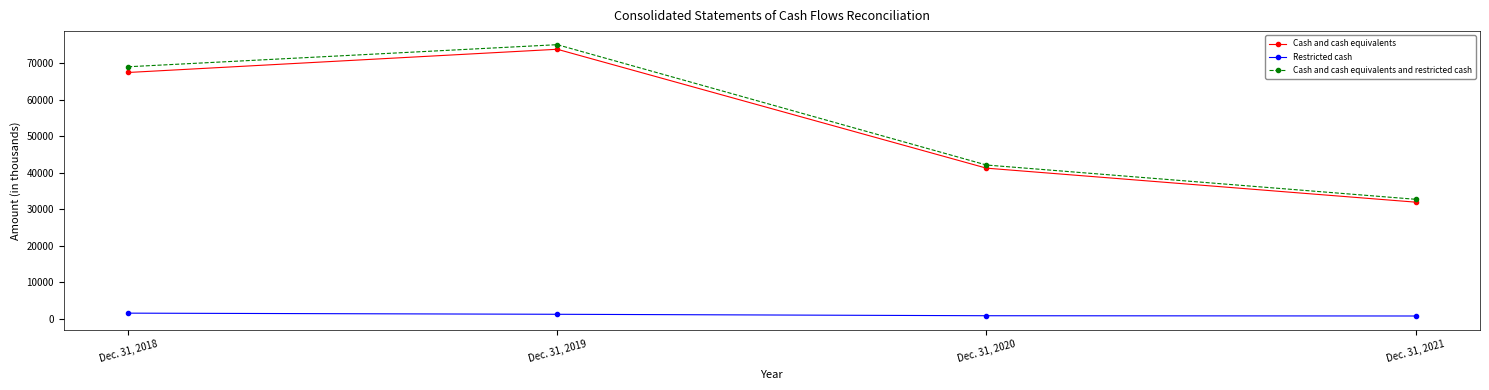

List the series in order of their peak value, lowest first.

Restricted cash, Cash and cash equivalents, Cash and cash equivalents and restricted cash